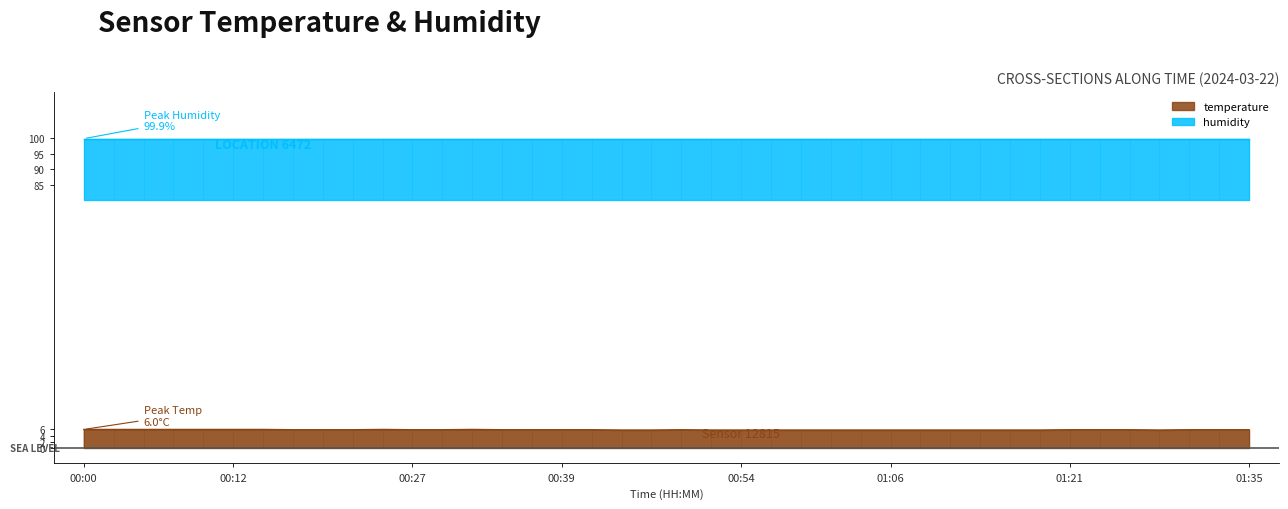

Reading right to left, extract all data points from this chart.

5.9	5.9	5.9	5.8	5.9	5.9	5.9	5.8	5.8	5.8	5.8	5.8	5.8	5.8	5.8	5.8	5.8	5.8	5.8	5.9	5.8	5.8	5.9	5.9	5.9	5.9	6.0	5.9	5.9	6.0	5.9	5.9	5.9	6.0	6.0	6.0	6.0	6.0	6.0	6.0